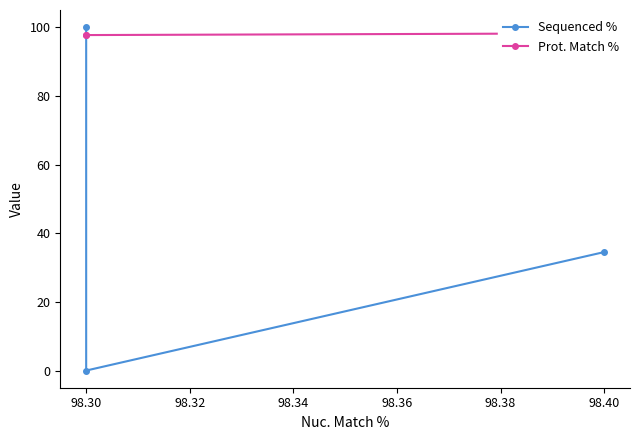

What is the value of the Prot. Match % point at the 1st from the left?

97.7